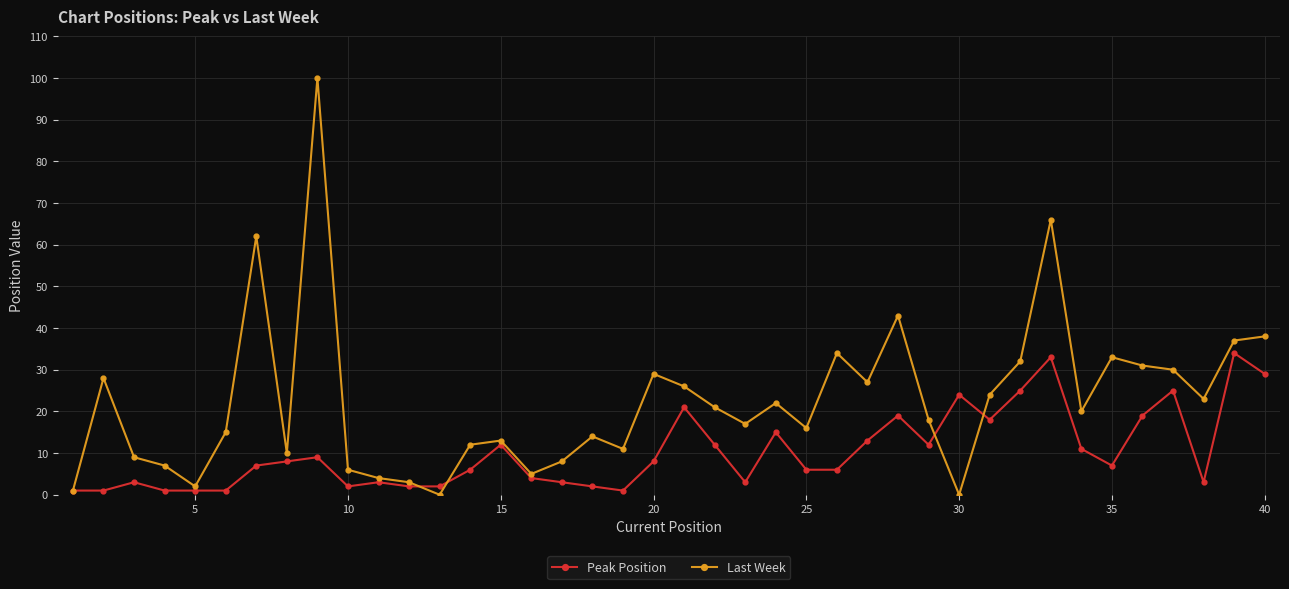

True or false: Peak Position has more than 0 points higher than both neighbors.

True